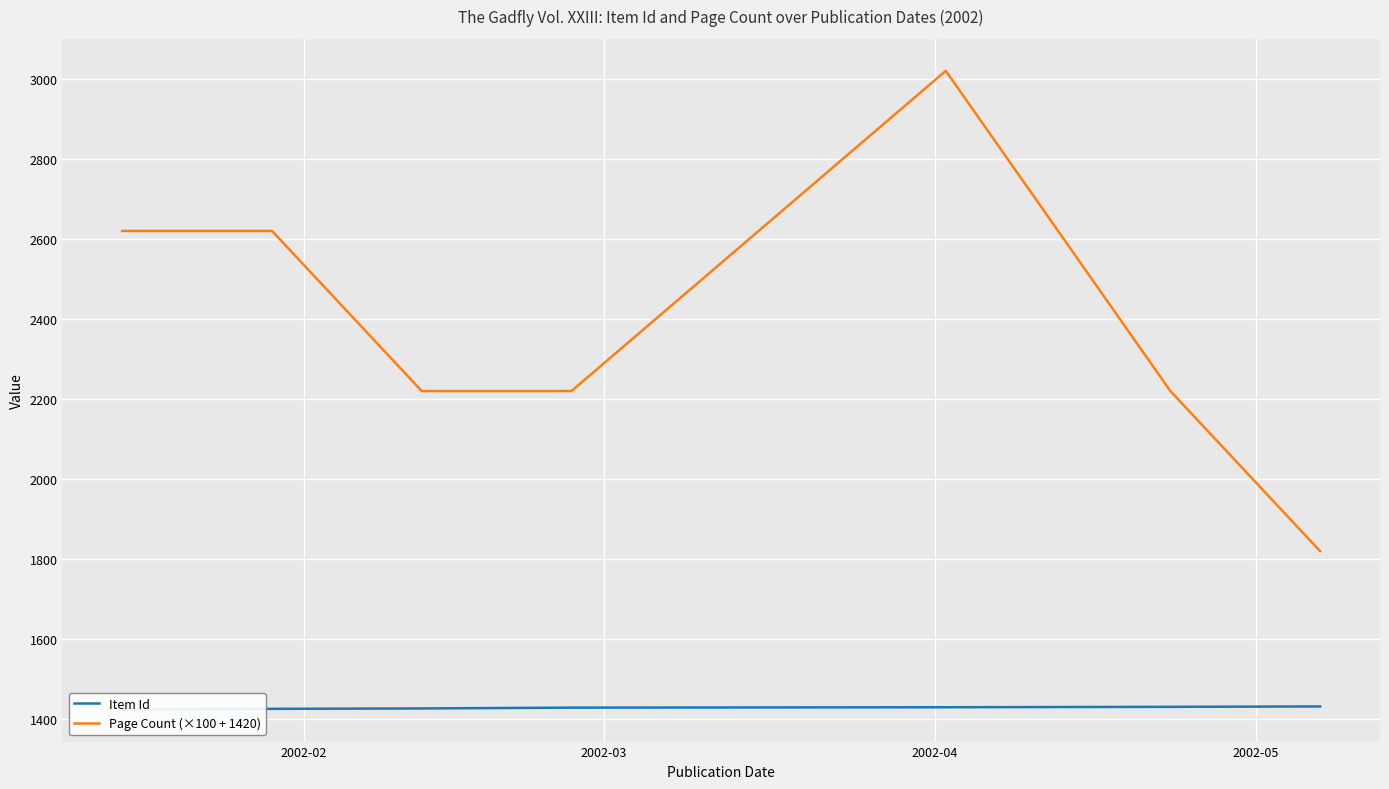

At which label does Page Count (×100 + 1420) first exceed 2220?

2002-02